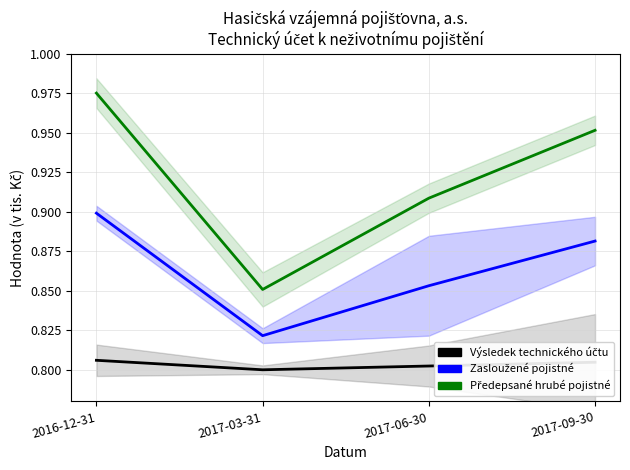

The value of Výsledek technického účtu at 2017-03-31 is 0.8. True or false?

True